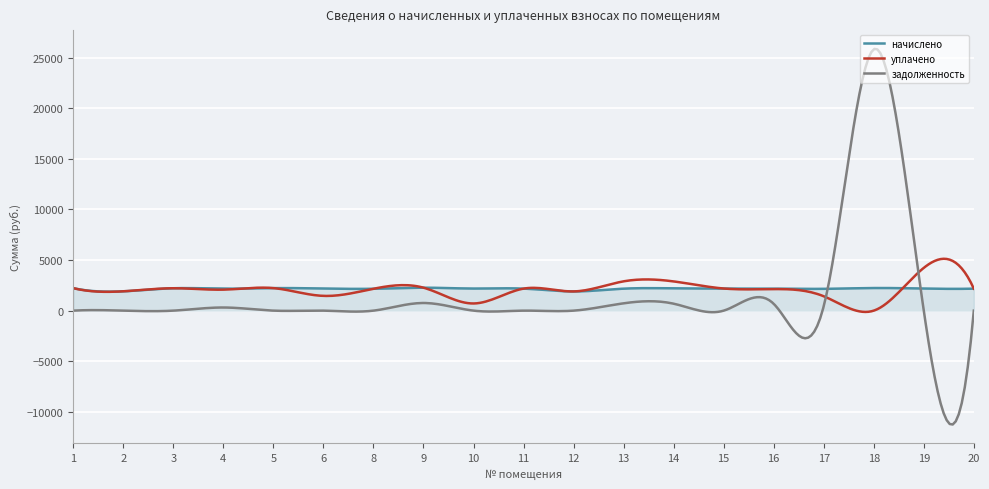

What is the lowest value of the задолженность series?

-11247.8